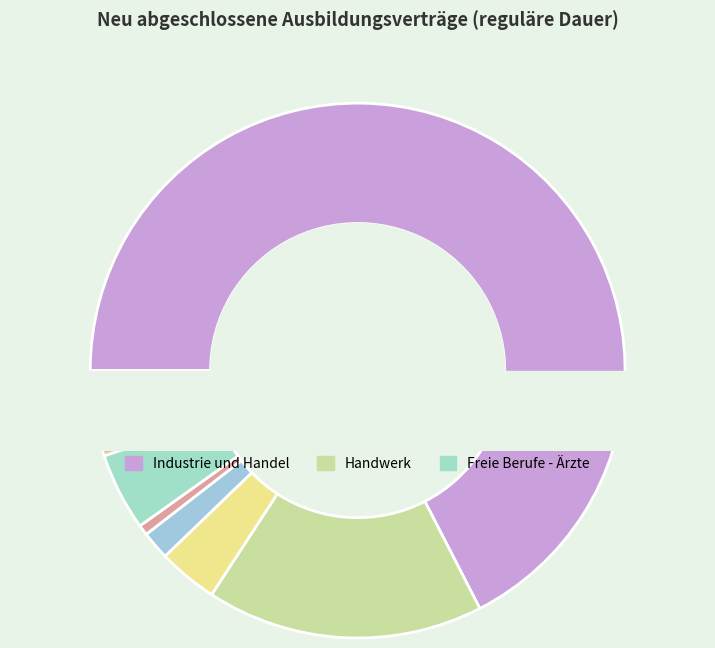

Count the number of slices in the pie.

8